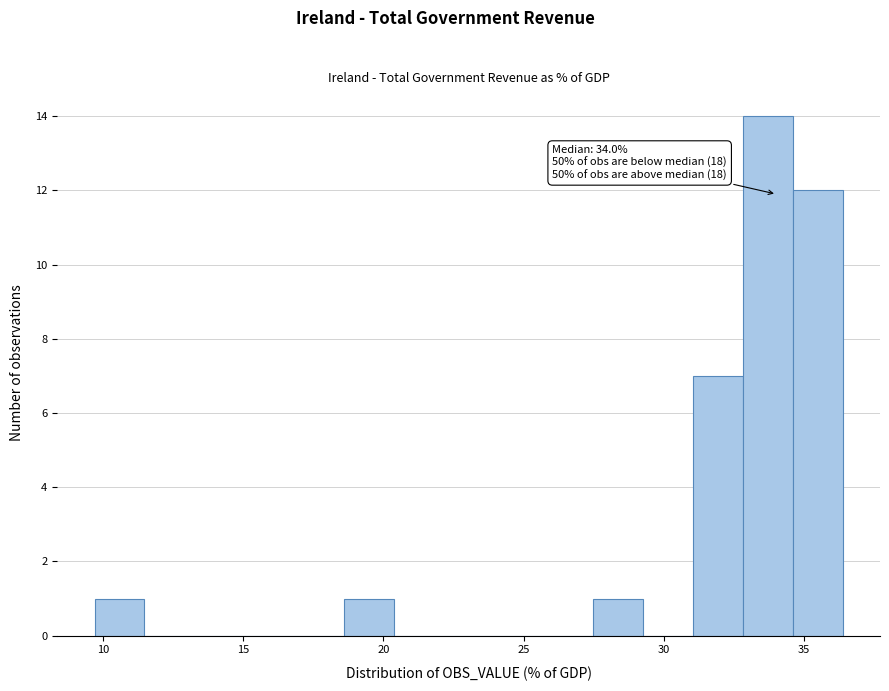

Around what value on the x-axis is the tallest bar? Give the approximate position of its centre, as read against the axis.

33.5